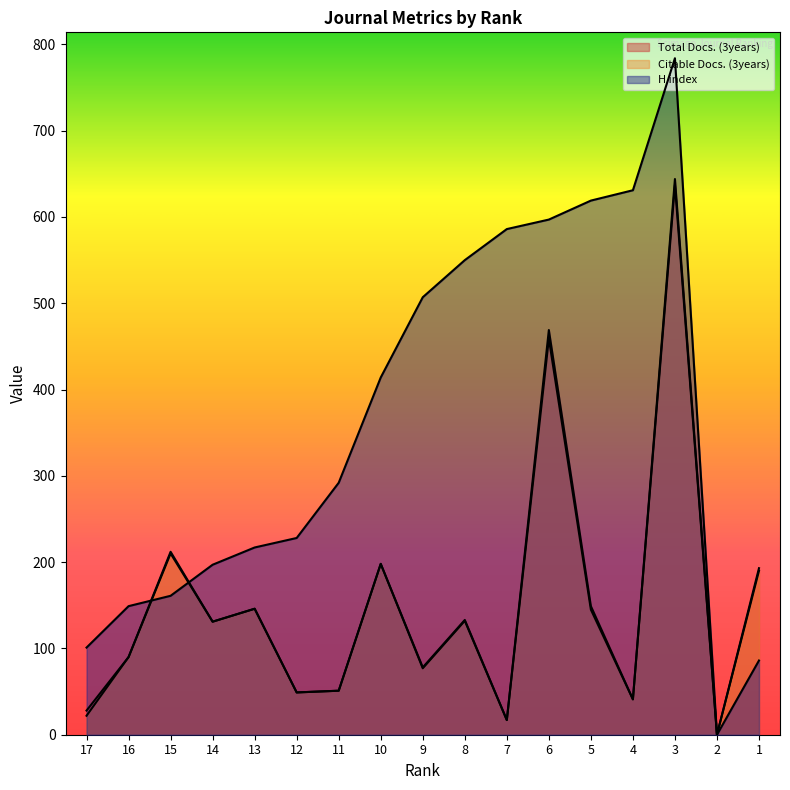

What are all the series names shown in the legend?

Total Docs. (3years), Citable Docs. (3years), H index